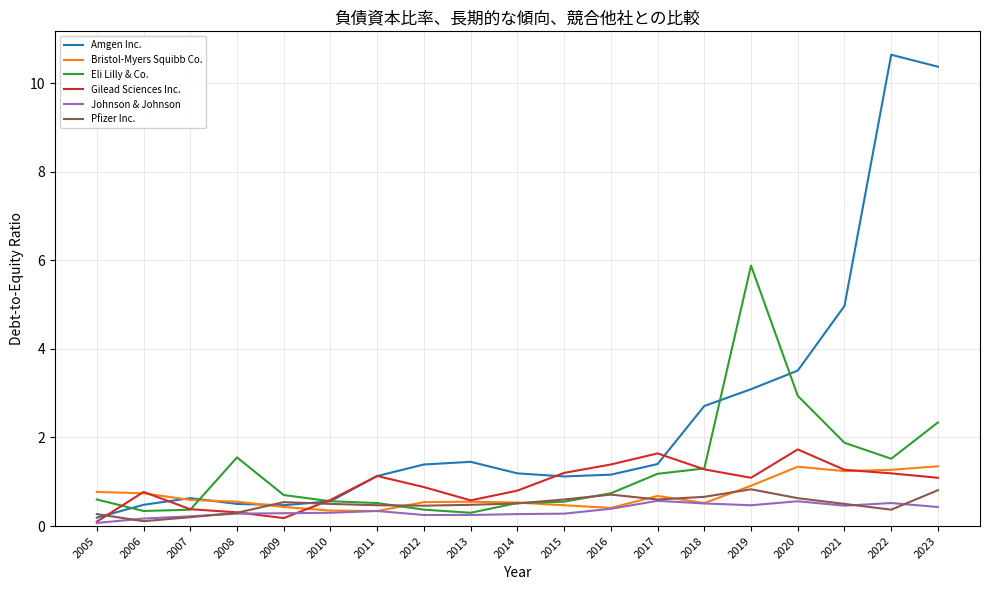

Is it true that Johnson & Johnson equals 0.5 at 2019?

True